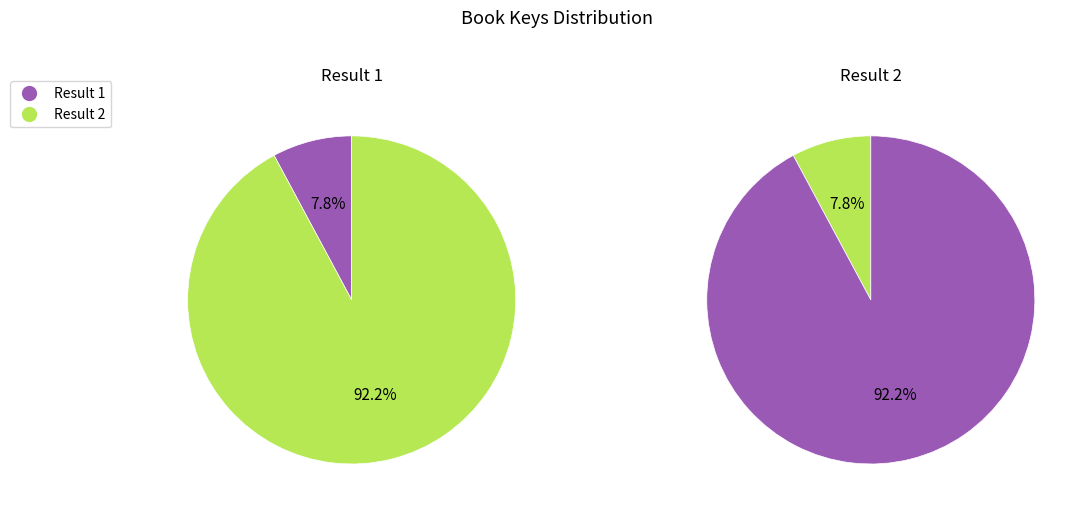

Which has a higher value, 2 or 1?

2